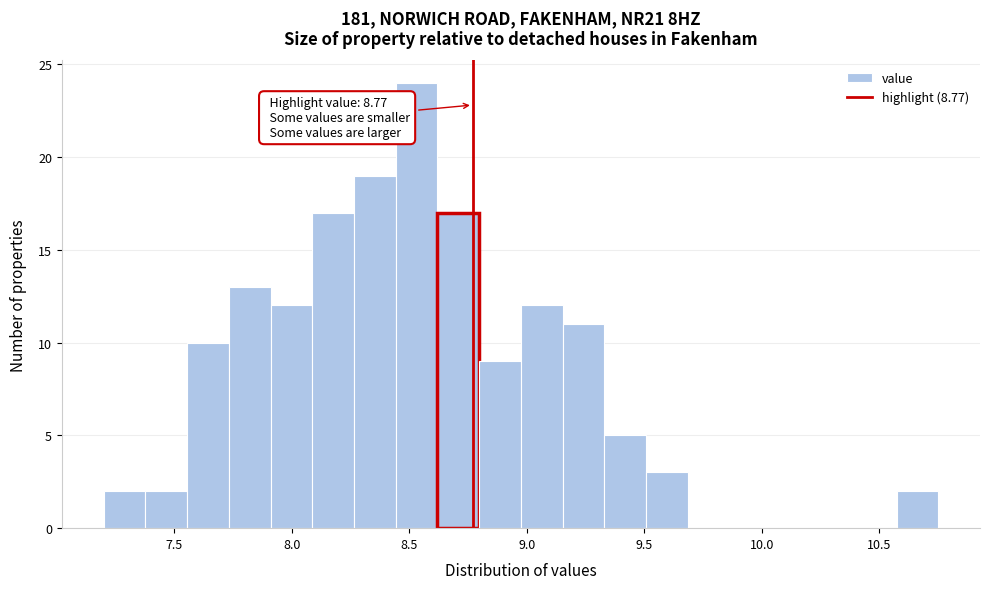

Read against the x-axis, roughly where is the centre of the tallest bar?

8.55